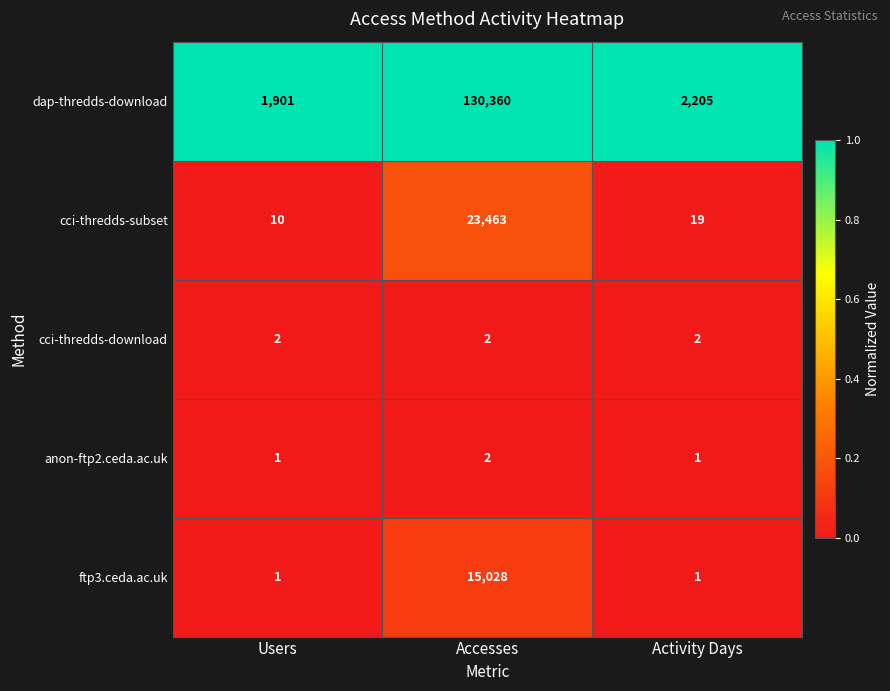

What is the sum of the anon-ftp2.ceda.ac.uk values at Accesses and Activity Days?

3